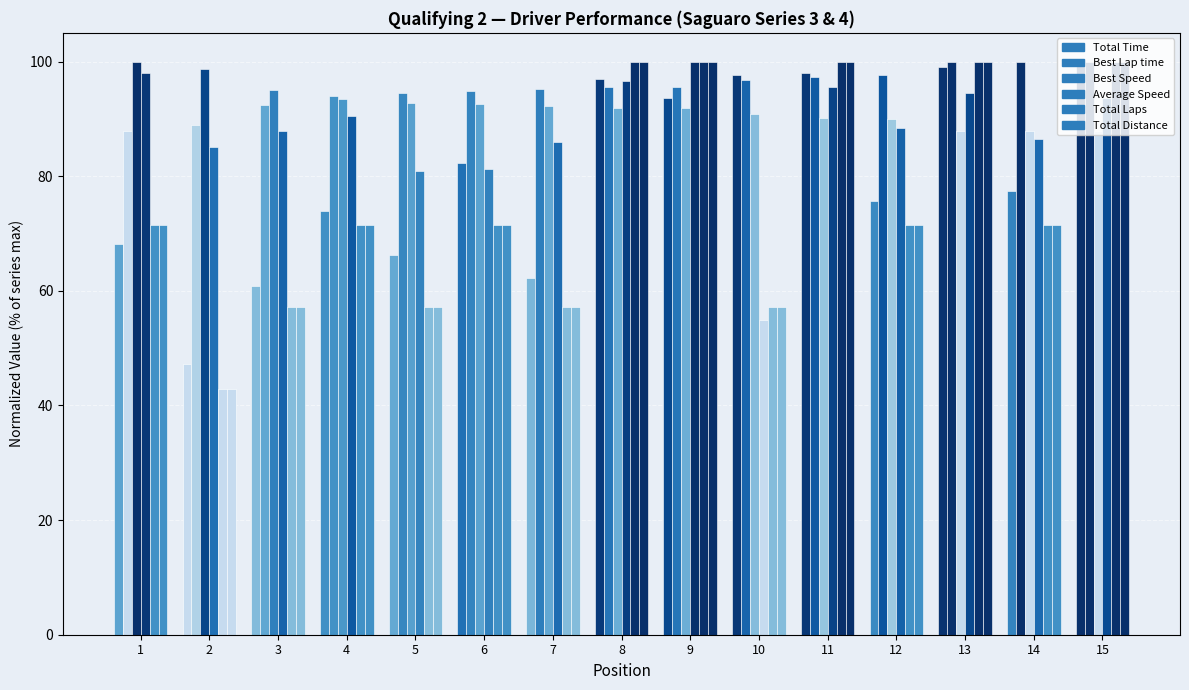

What is the total value across all series at 2?

405.7